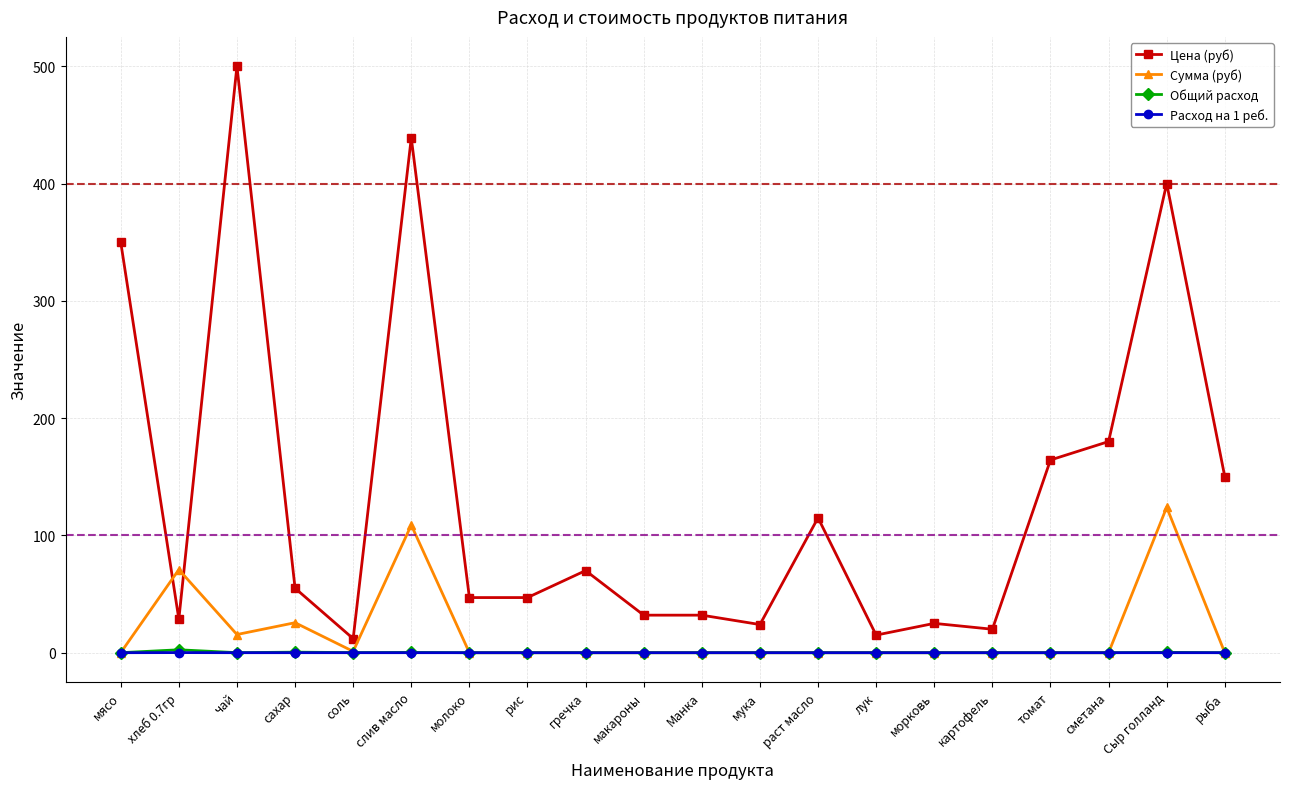

True or false: Расход на 1 реб. has more than 0 interior local peaks.

True